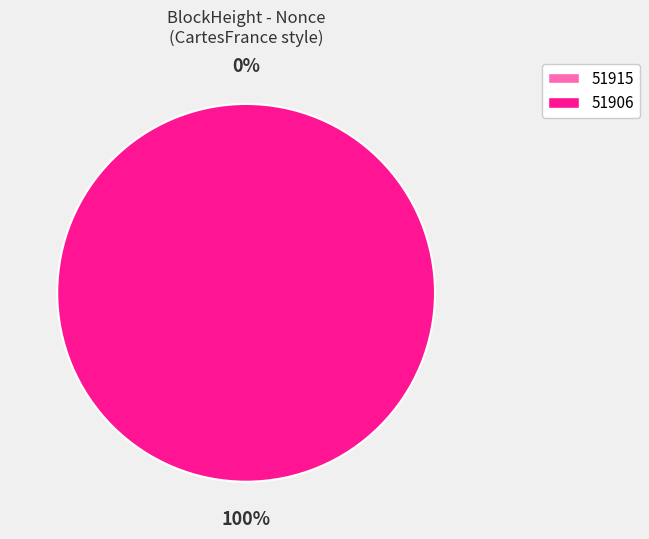

How many segments does this pie chart have?

2